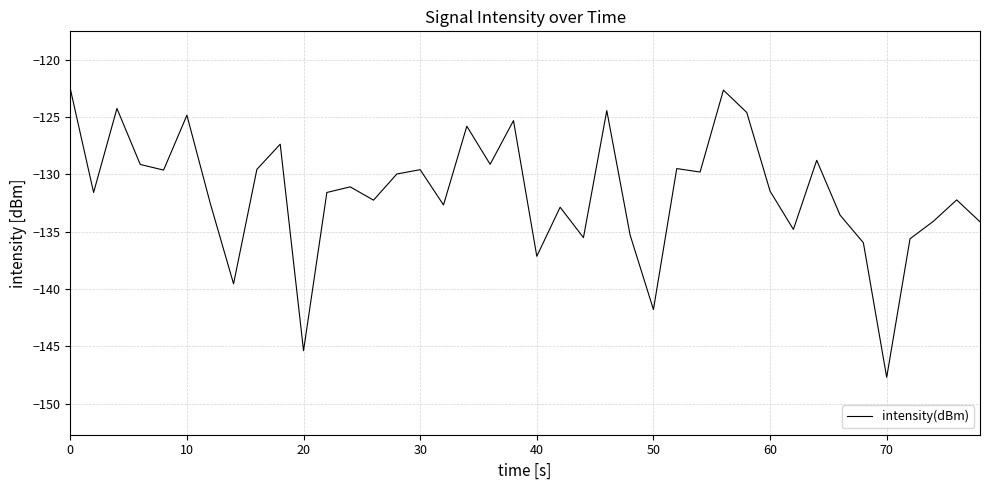

What is the maximum value shown in the chart?

-122.5